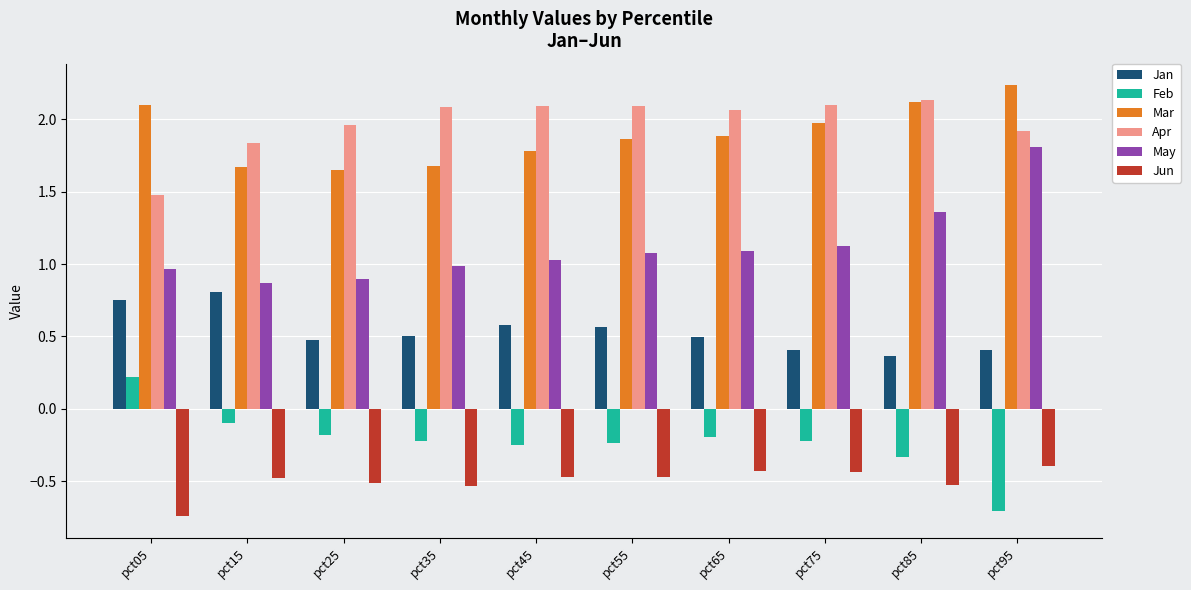

What are all the series names shown in the legend?

Jan, Feb, Mar, Apr, May, Jun